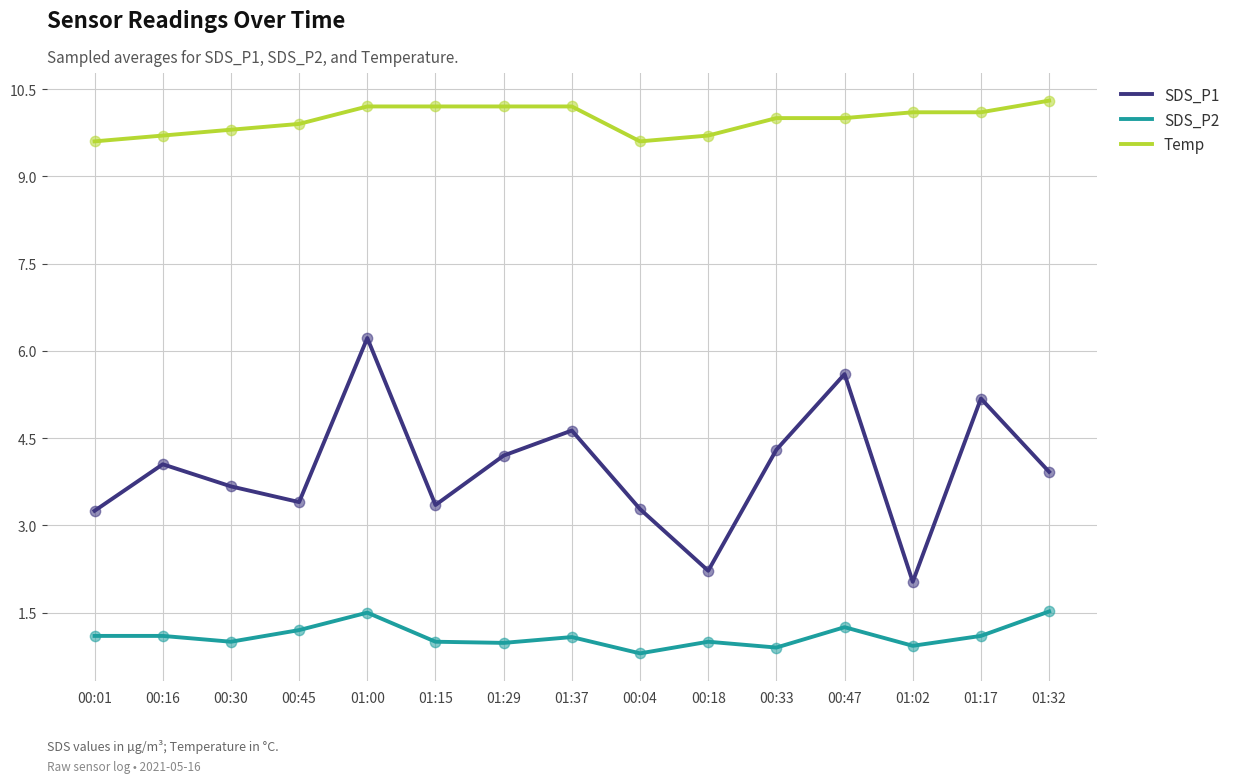

At how many categories does at least one series exceed 1?

15